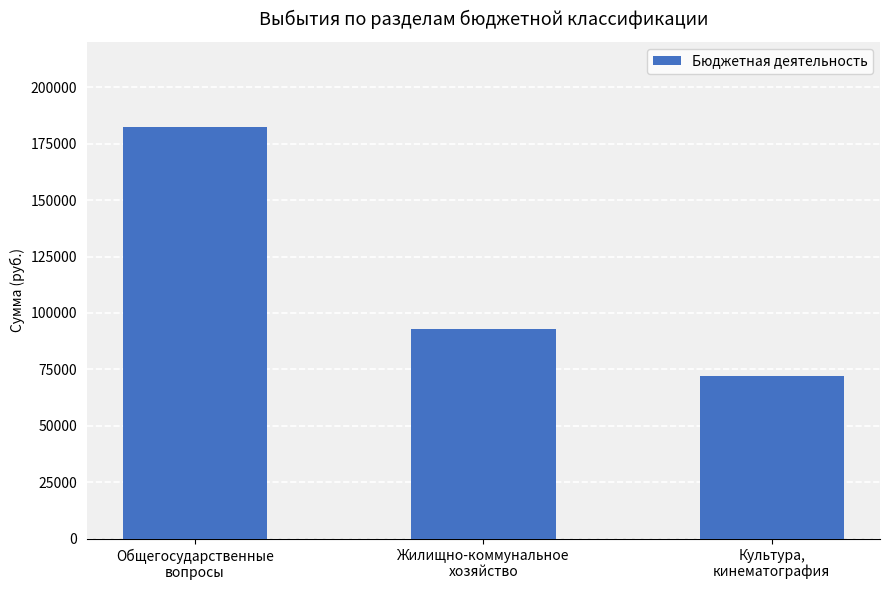

Is it true that the value at Жилищно-коммунальное
хозяйство is 29299.7?

False